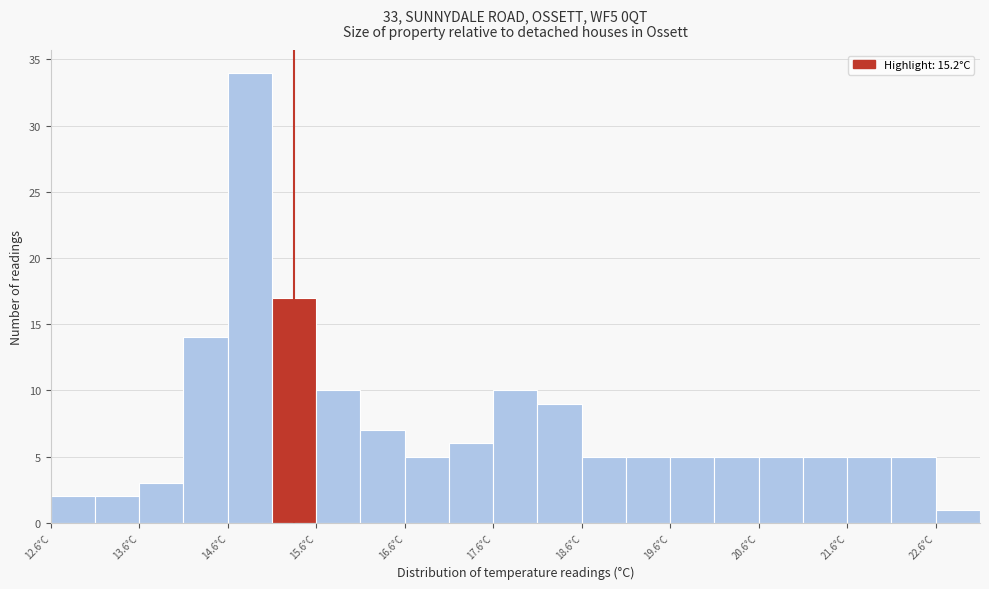

How tall is the bar that spans 13.55 to 14.05 on the x-axis? Neither the bar edges nor the heights are printed on the chart, so give them approximately, as read against the axes.

3